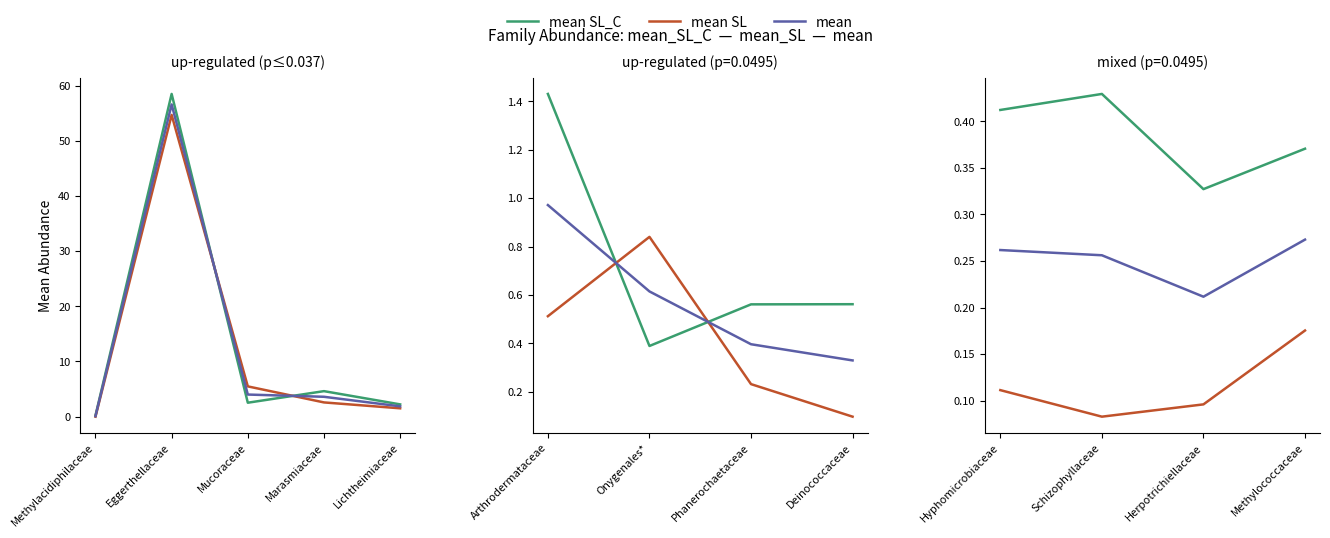

Reading right to left, what are all the values shown in this chart?

mean SL_C: 0.4	0.3	0.4	0.4
mean SL: 0.2	0.1	0.1	0.1
mean: 0.3	0.2	0.3	0.3